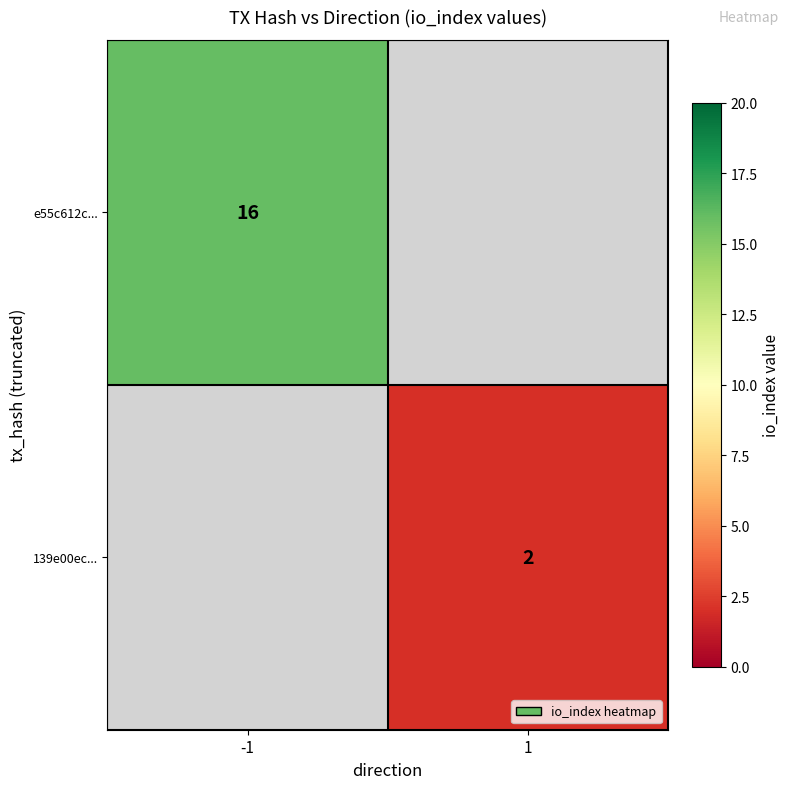

Is the value of 139e00ec... at 1 greater than the value of e55c612c... at -1?

No